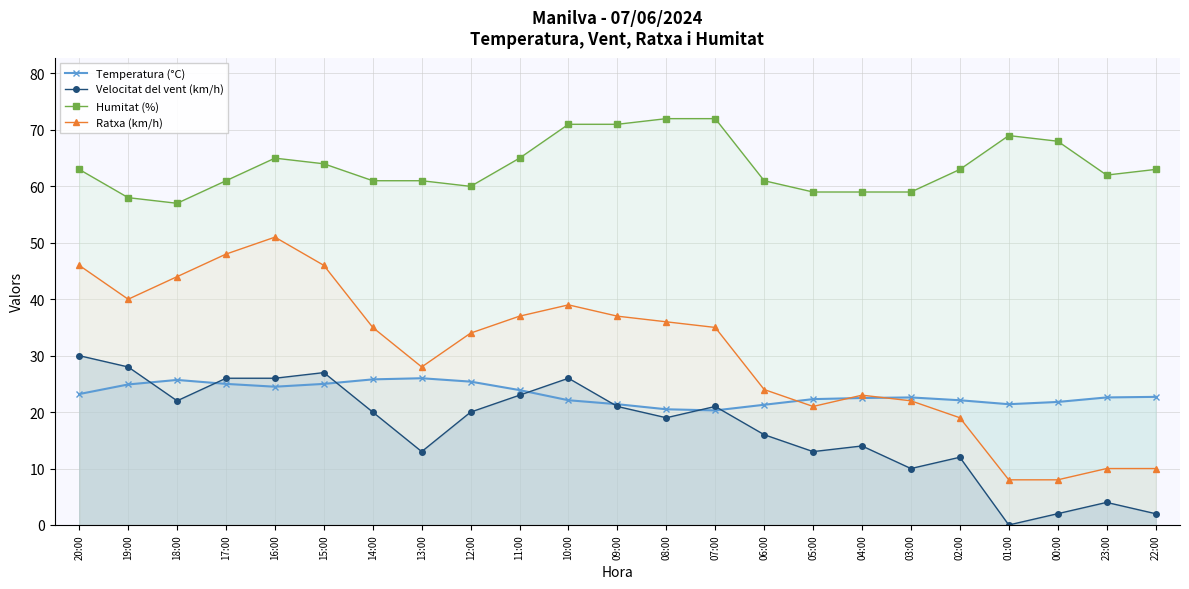

Reading right to left, list all the values displayed in this chart.

Temperatura (°C): 22:00=22.7	23:00=22.6	00:00=21.8	01:00=21.4	02:00=22.1	03:00=22.6	04:00=22.5	05:00=22.3	06:00=21.3	07:00=20.3	08:00=20.5	09:00=21.4	10:00=22.1	11:00=23.9	12:00=25.4	13:00=26.0	14:00=25.8	15:00=25.0	16:00=24.5	17:00=25.0	18:00=25.7	19:00=24.9	20:00=23.2
Velocitat del vent (km/h): 22:00=2.0	23:00=4.0	00:00=2.0	01:00=0.0	02:00=12.0	03:00=10.0	04:00=14.0	05:00=13.0	06:00=16.0	07:00=21.0	08:00=19.0	09:00=21.0	10:00=26.0	11:00=23.0	12:00=20.0	13:00=13.0	14:00=20.0	15:00=27.0	16:00=26.0	17:00=26.0	18:00=22.0	19:00=28.0	20:00=30.0
Humitat (%): 22:00=63.0	23:00=62.0	00:00=68.0	01:00=69.0	02:00=63.0	03:00=59.0	04:00=59.0	05:00=59.0	06:00=61.0	07:00=72.0	08:00=72.0	09:00=71.0	10:00=71.0	11:00=65.0	12:00=60.0	13:00=61.0	14:00=61.0	15:00=64.0	16:00=65.0	17:00=61.0	18:00=57.0	19:00=58.0	20:00=63.0
Ratxa (km/h): 22:00=10.0	23:00=10.0	00:00=8.0	01:00=8.0	02:00=19.0	03:00=22.0	04:00=23.0	05:00=21.0	06:00=24.0	07:00=35.0	08:00=36.0	09:00=37.0	10:00=39.0	11:00=37.0	12:00=34.0	13:00=28.0	14:00=35.0	15:00=46.0	16:00=51.0	17:00=48.0	18:00=44.0	19:00=40.0	20:00=46.0